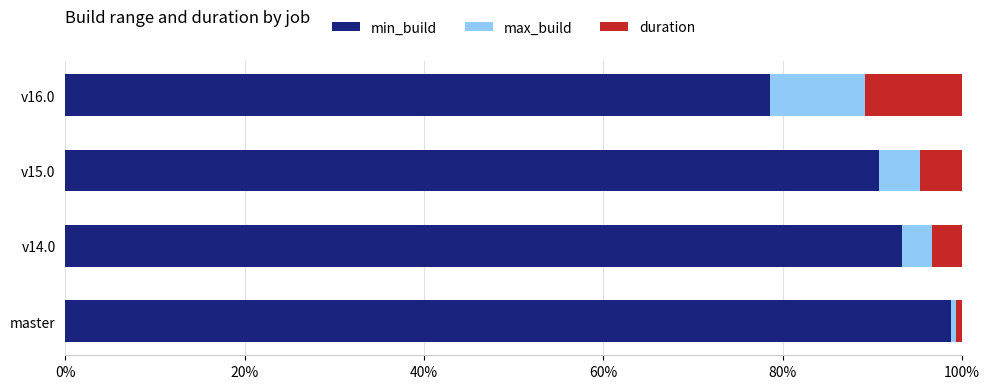

What is the total value across all series at v16.0?

100.0